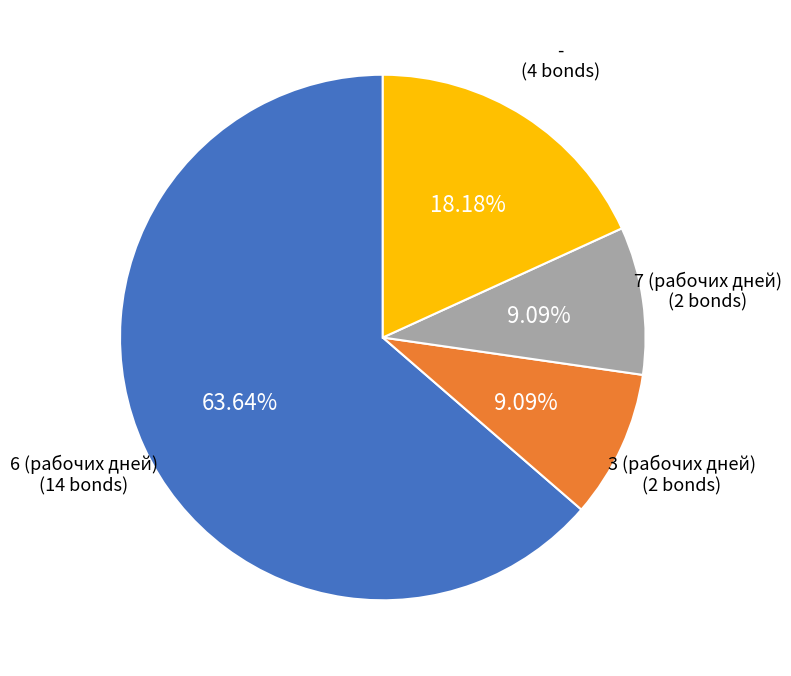

What is the majority slice?

6 (рабочих дней)